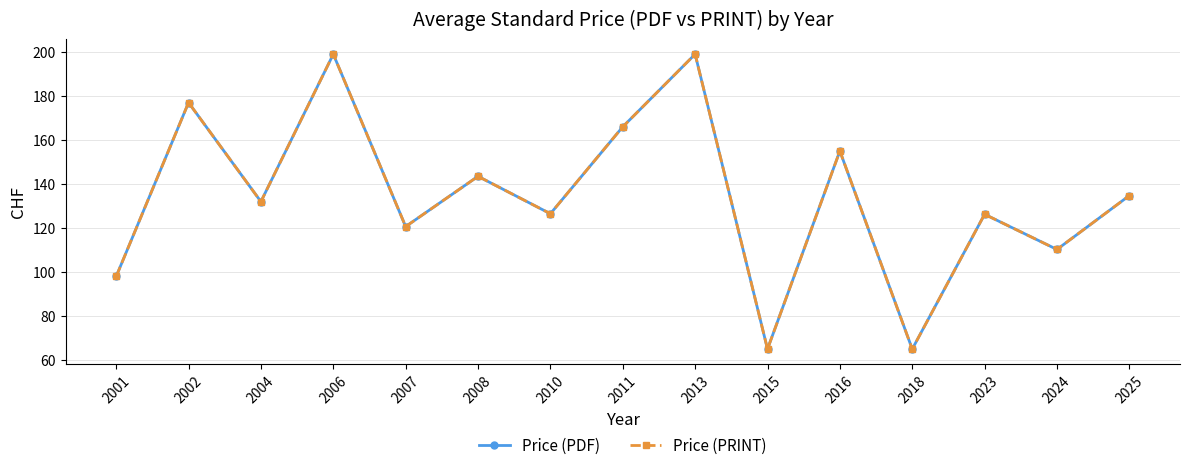

What is the difference between the second highest and minimum values in the Price (PRINT) series?

134.0